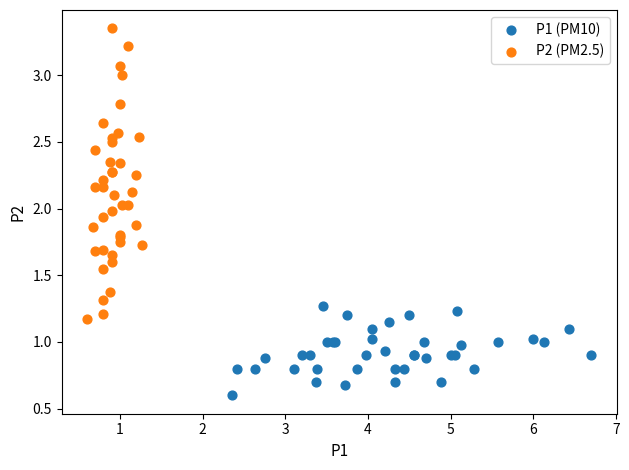

What are all the series names shown in the legend?

P1 (PM10), P2 (PM2.5)